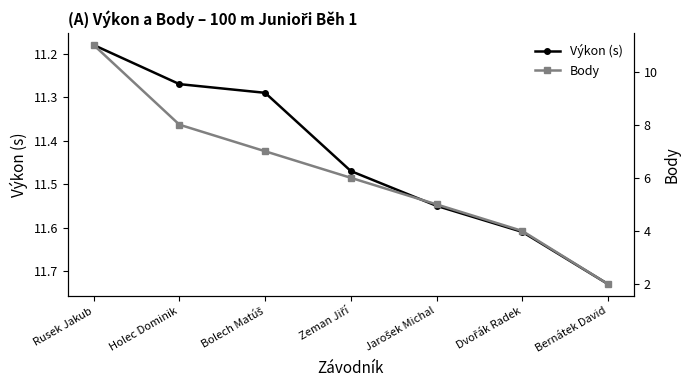

True or false: Výkon (s) and Body intersect in this chart.

False